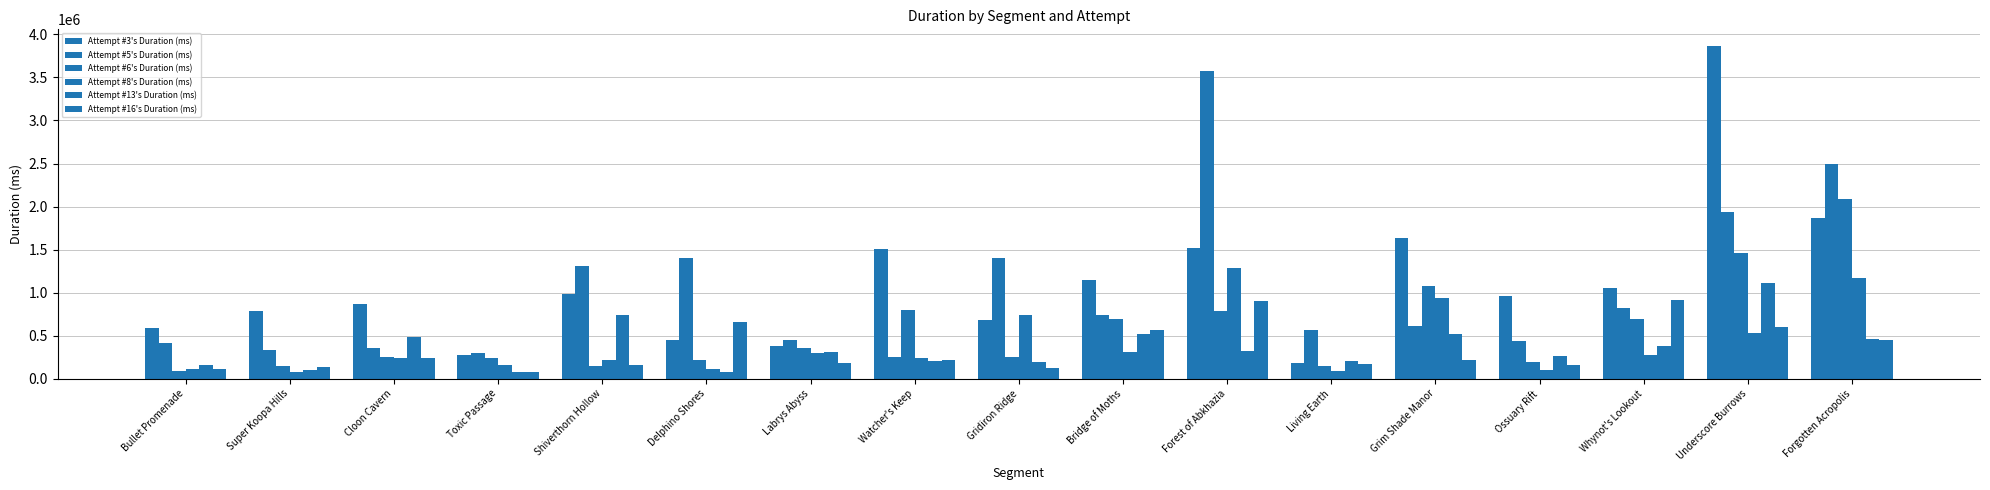

What is the label of the 12th bar from the left?

Living Earth